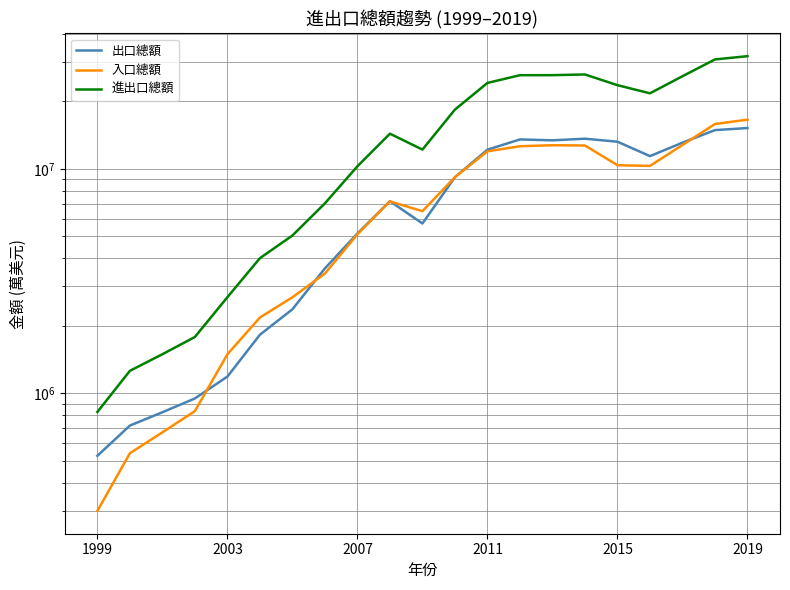

Which series has the largest range (max minus min)?

進出口總額